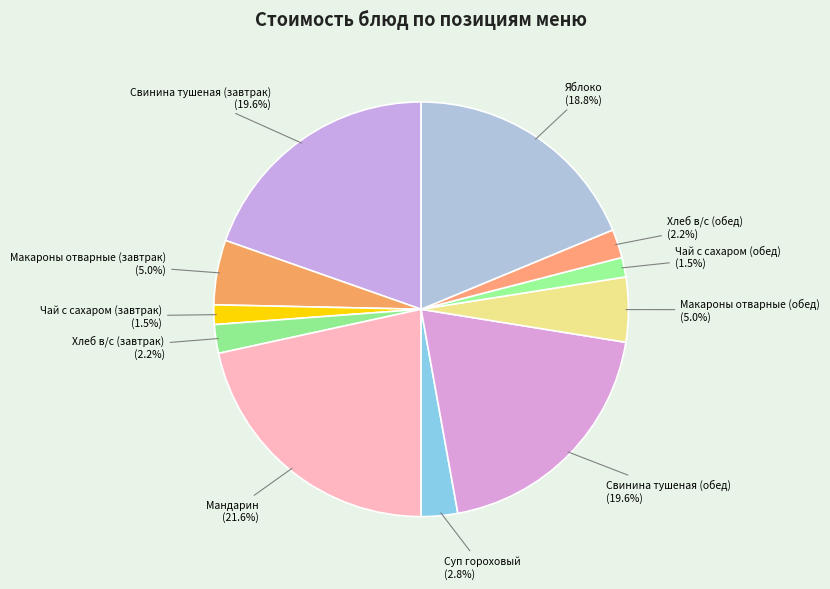

Does Суп гороховый (2.8%) account for over 50% of the chart?

No